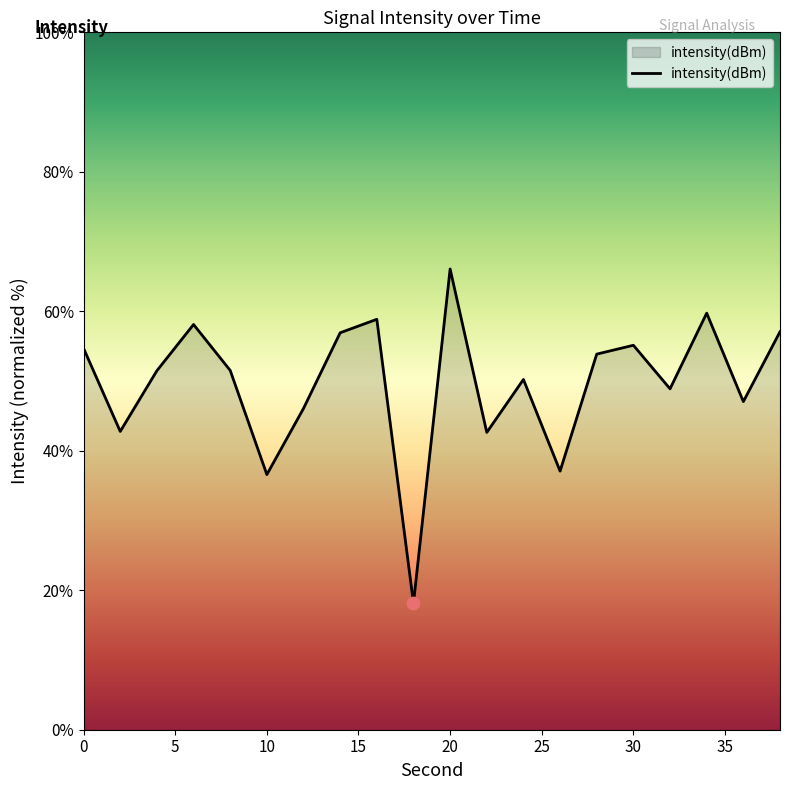

What is the minimum value shown in the chart?

18.1